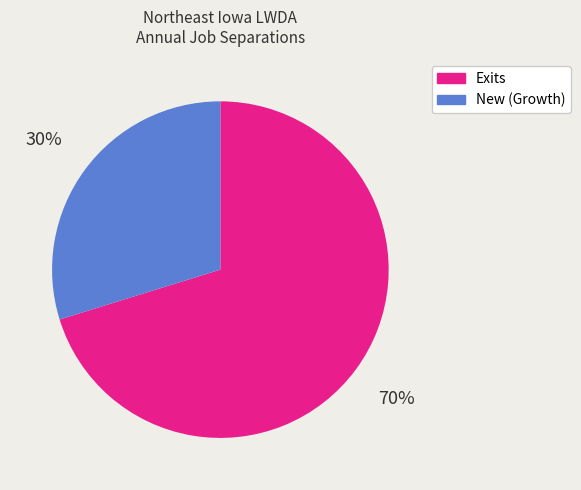

Does any single category account for the majority?

Yes